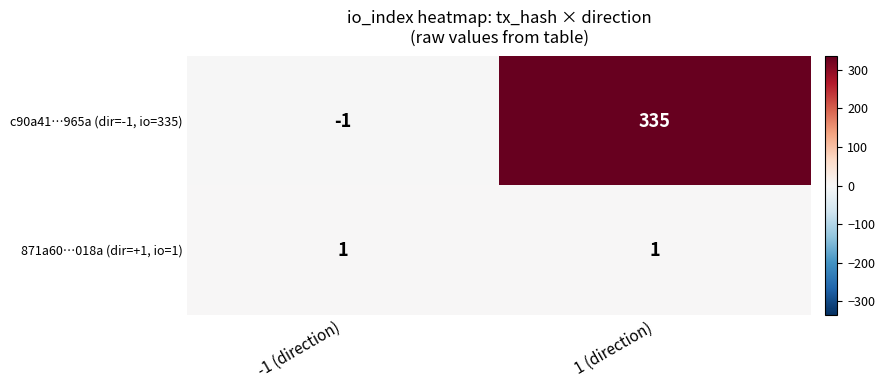

What is the average value of the c90a41…965a (dir=-1, io=335) series?

167